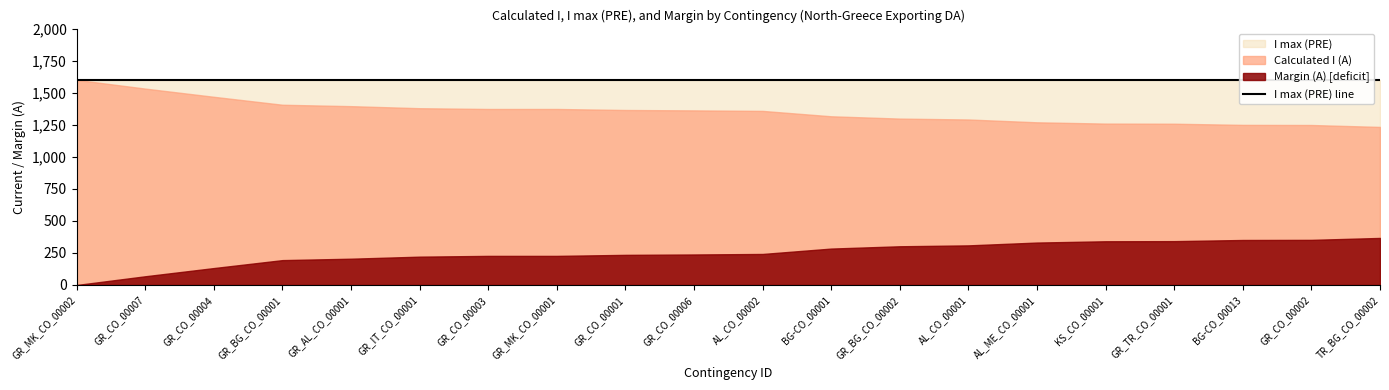

Does the chart display data point markers on the line(s)?

No